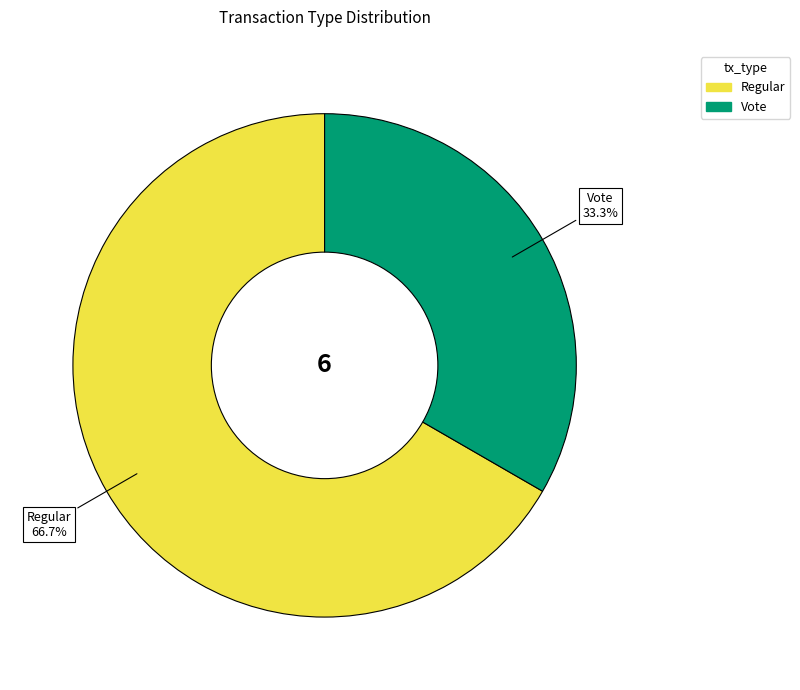

How many segments does this pie chart have?

2